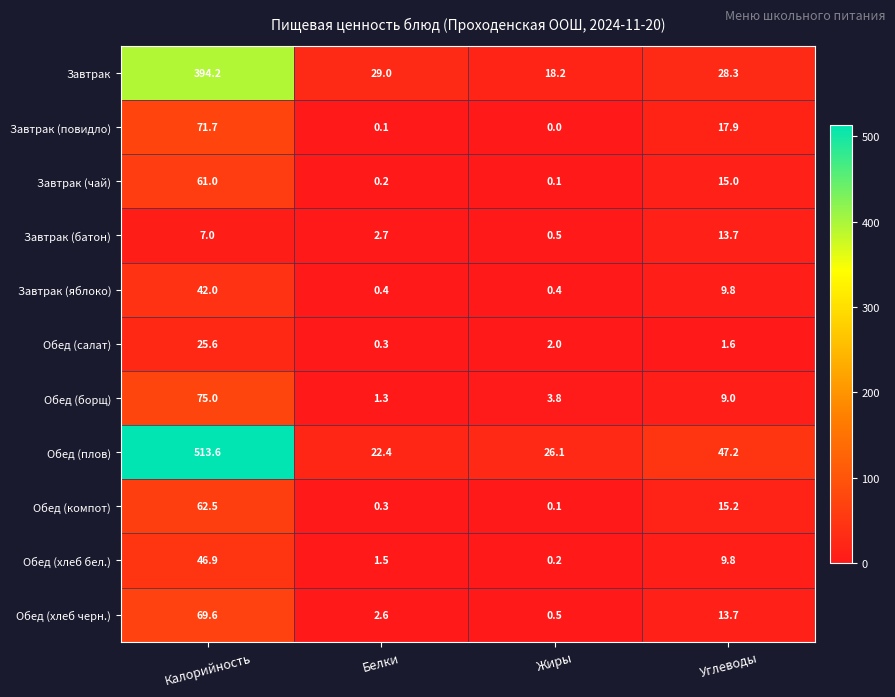

Which series has the largest range (max minus min)?

Обед (плов)